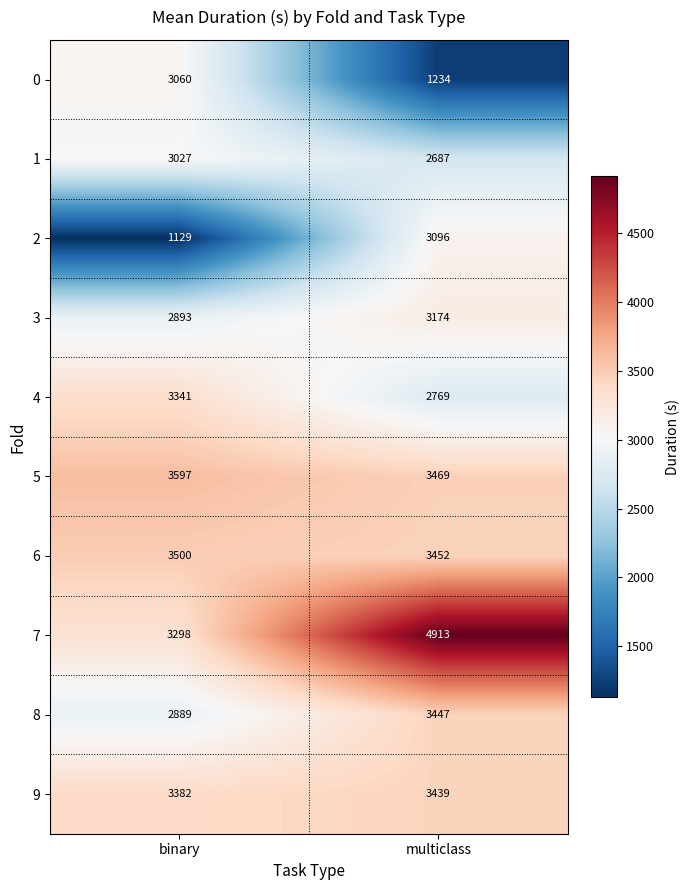

Rank the series at multiclass from lowest to highest value.

0, 1, 4, 2, 3, 9, 8, 6, 5, 7